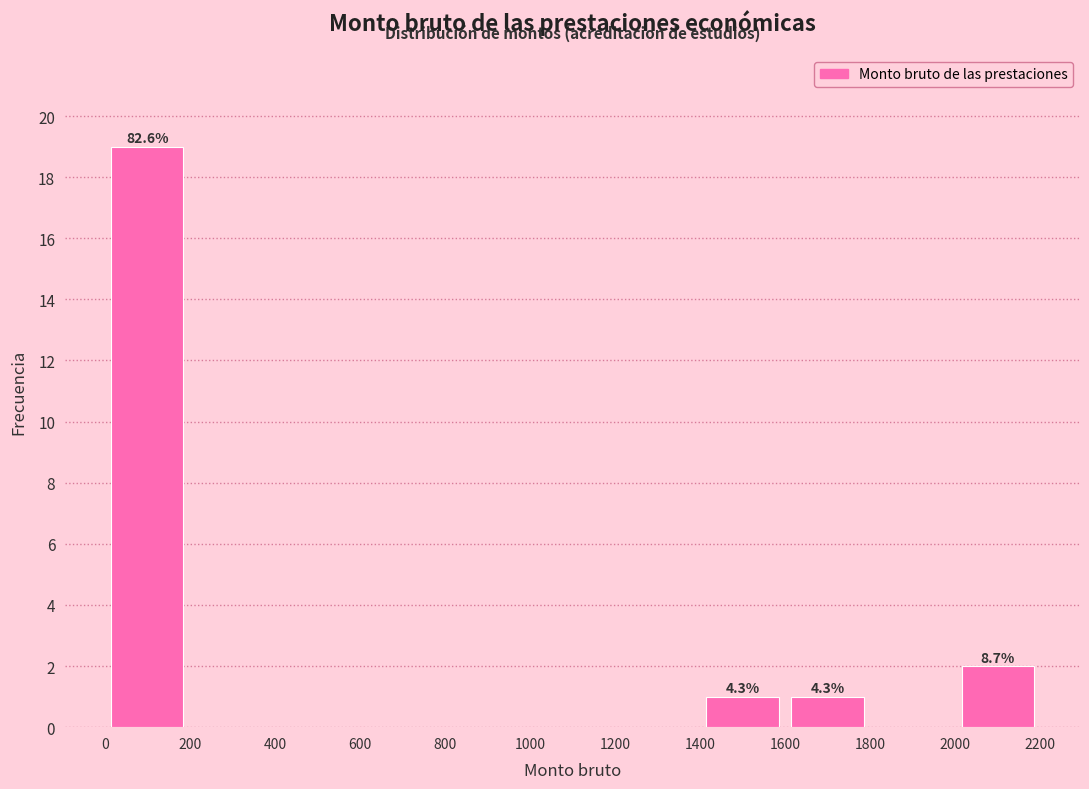

Over which range of the x-axis is the bar tallest?

0 to 200